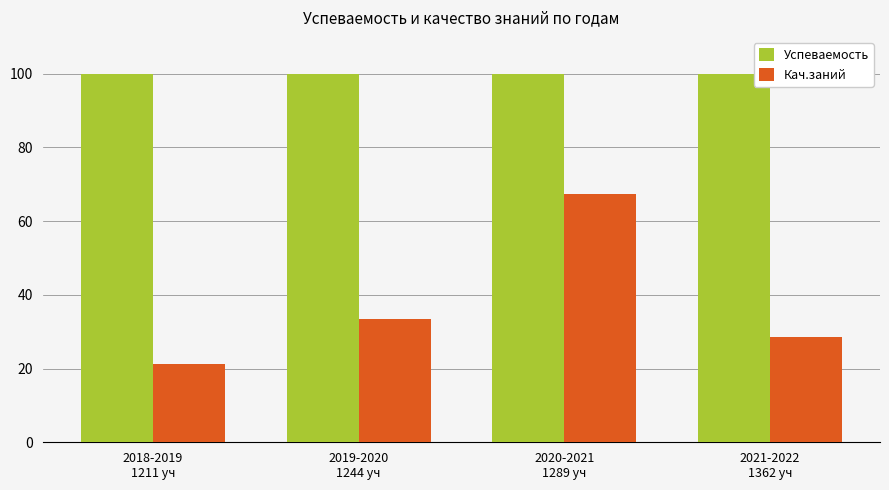

What is the highest value of the Успеваемость series?

100.0